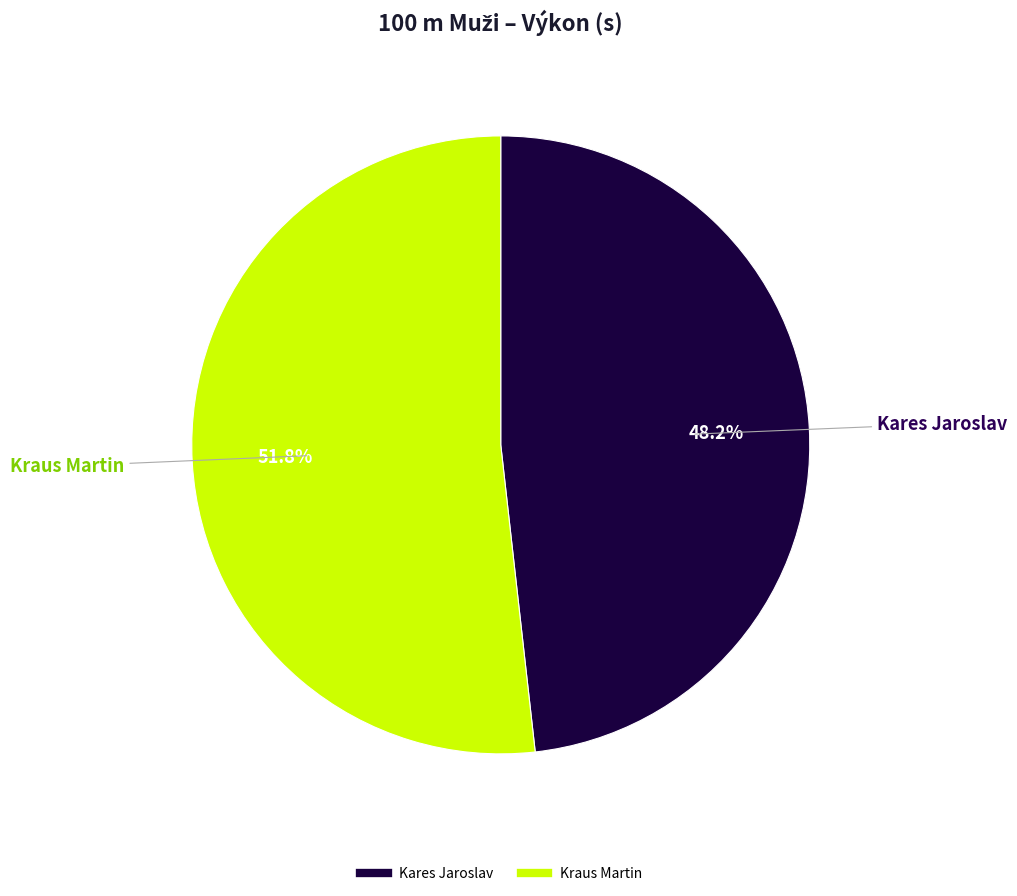

Is there any slice that represents more than half of the pie?

Yes